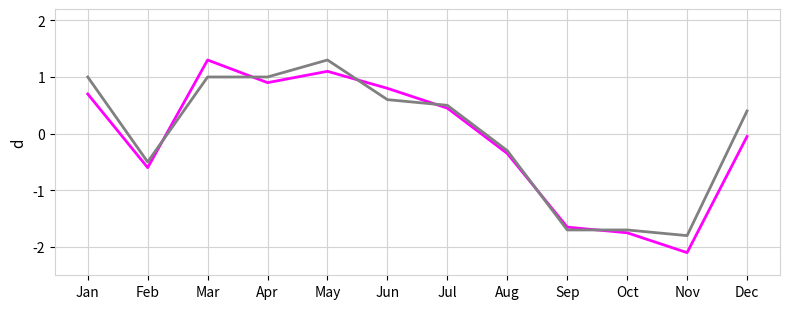

What is the greatest value displayed?

1.3